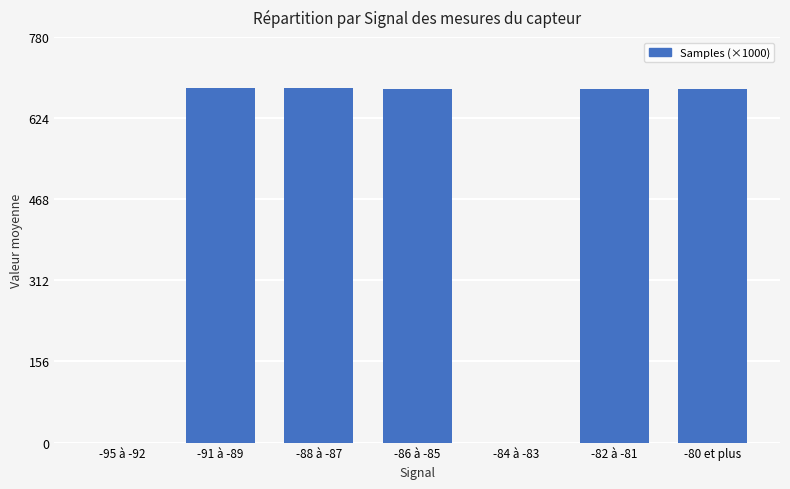

Where does the data first go above 680?

-91 à -89